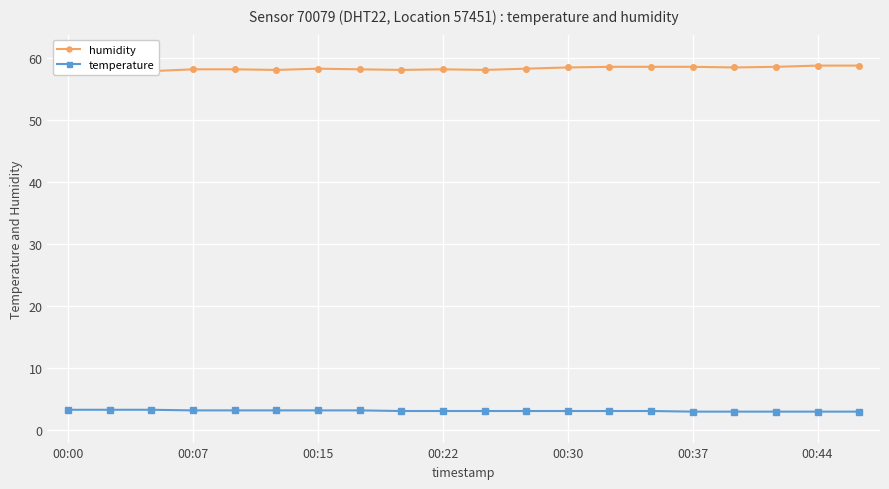

How many interior local valleys does the humidity series have?

4